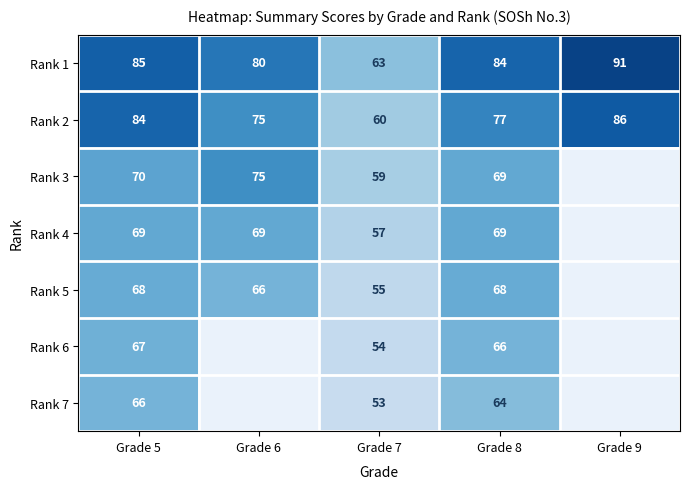

Rank the series at Grade 7 from highest to lowest value.

Rank 1, Rank 2, Rank 3, Rank 4, Rank 5, Rank 6, Rank 7